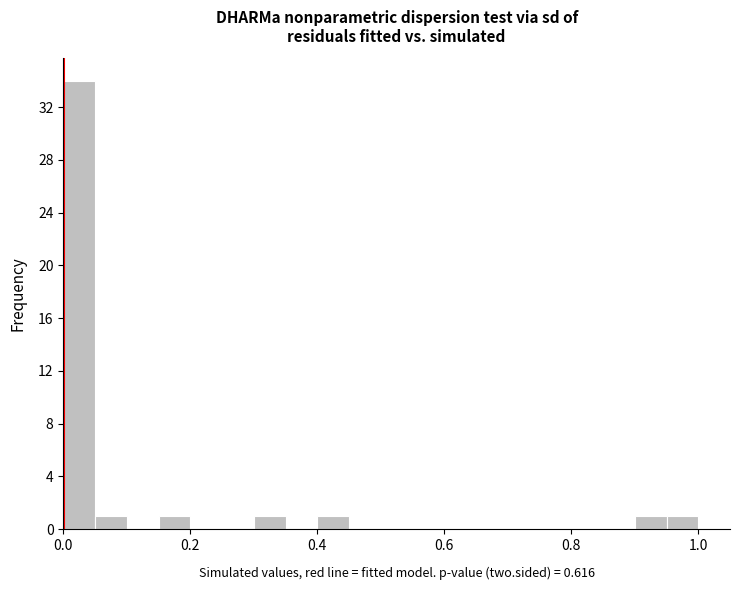

Around what value on the x-axis is the tallest bar? Give the approximate position of its centre, as read against the axis.

0.02